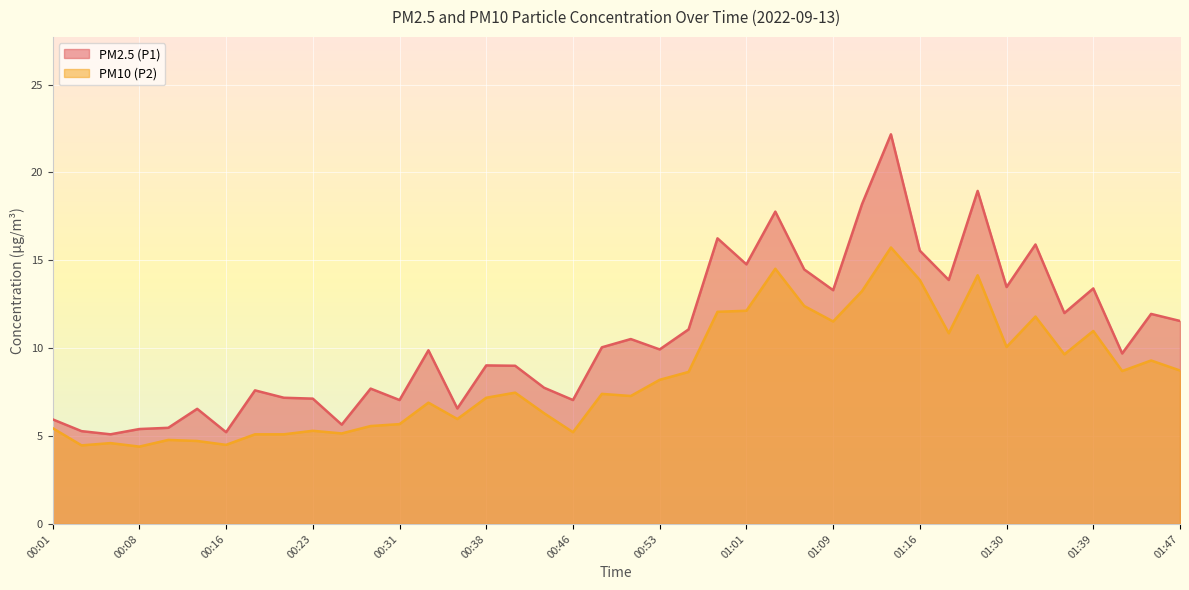

Where does the PM10 (P2) series first go above 7?

00:38